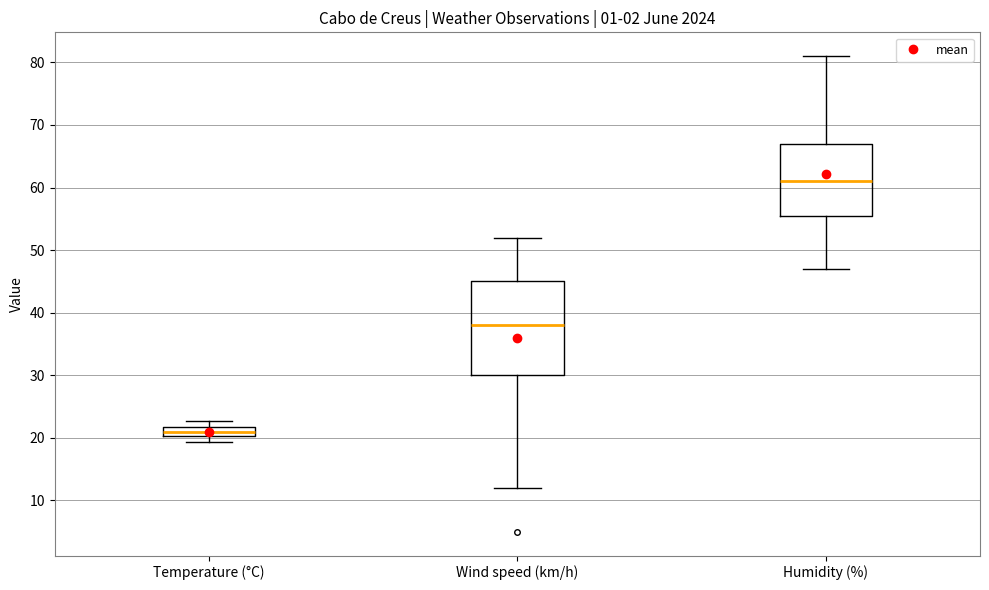

Which box's median line is the lowest?

Temperature (°C)